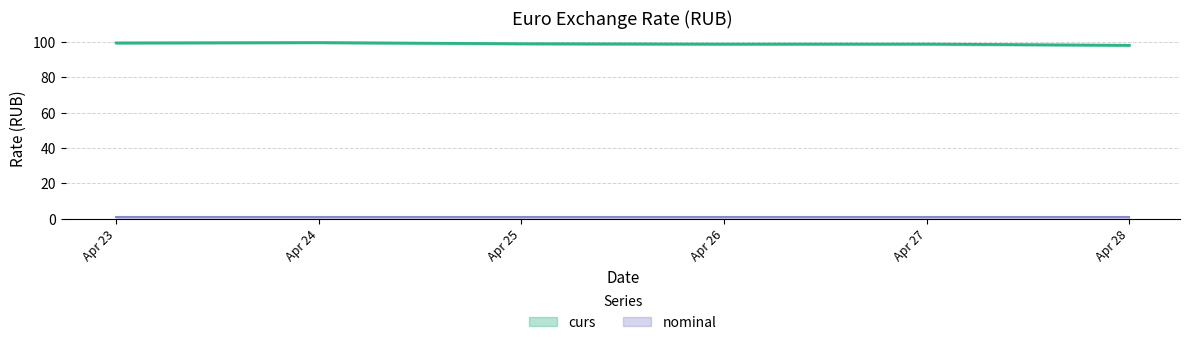

Where is the first local maximum?

Apr 24